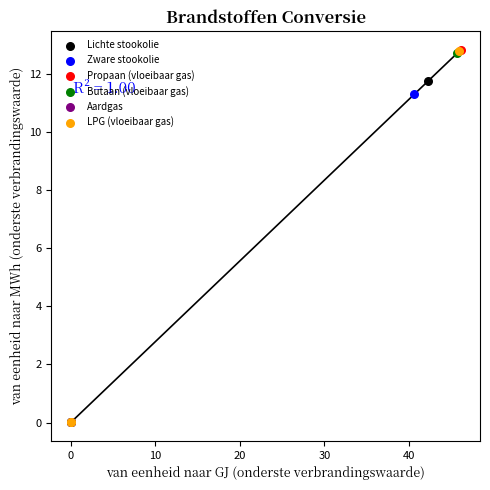

What are all the series names shown in the legend?

Lichte stookolie, Zware stookolie, Propaan (vloeibaar gas), Butaan (vloeibaar gas), Aardgas, LPG (vloeibaar gas)